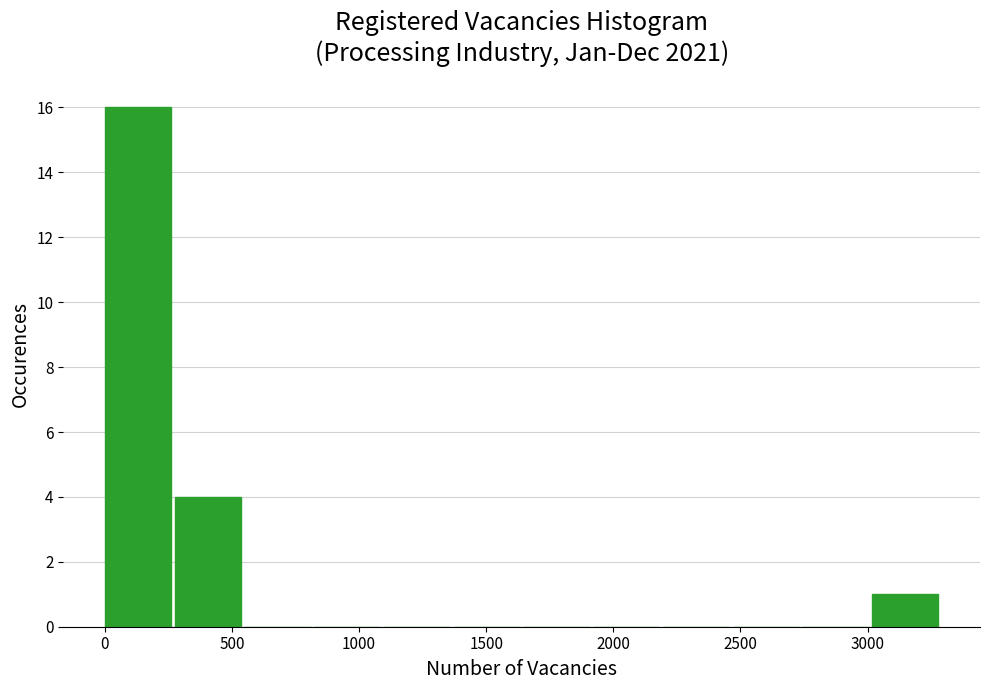

Which range on the x-axis has the tallest bar?

0 to 300